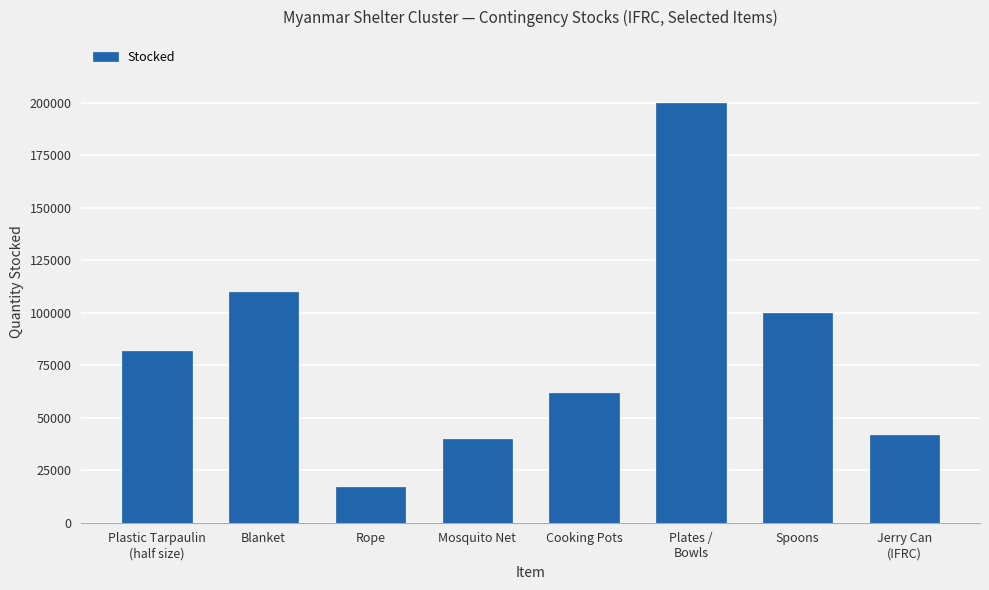

The value at Blanket is 158629. True or false?

False